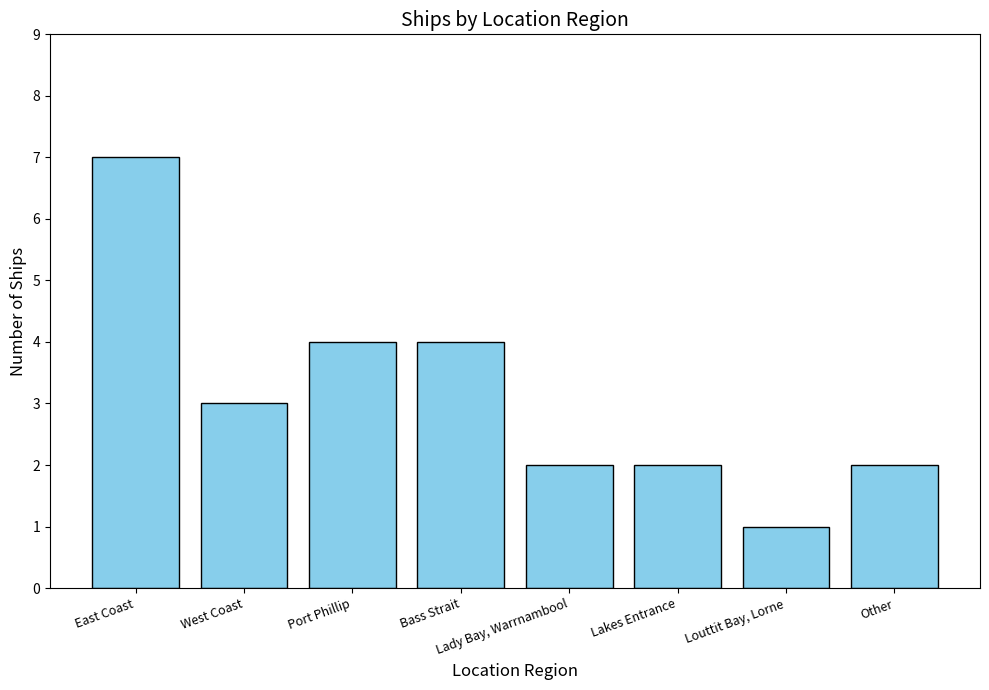

Which category has the highest value across all series?

East Coast